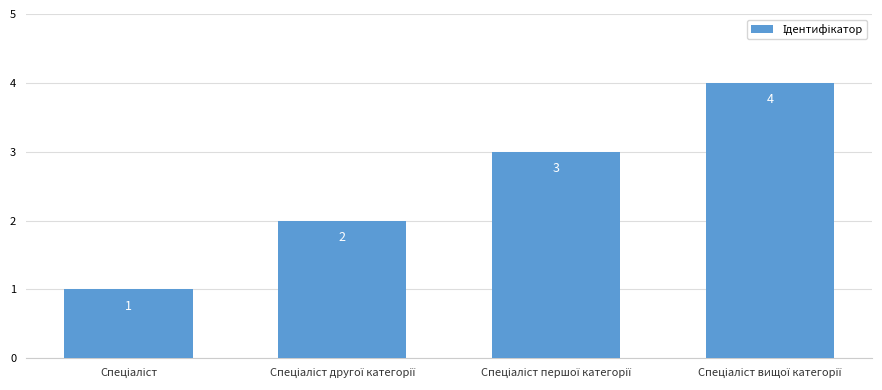

What is the value of the 1st bar from the left?

1